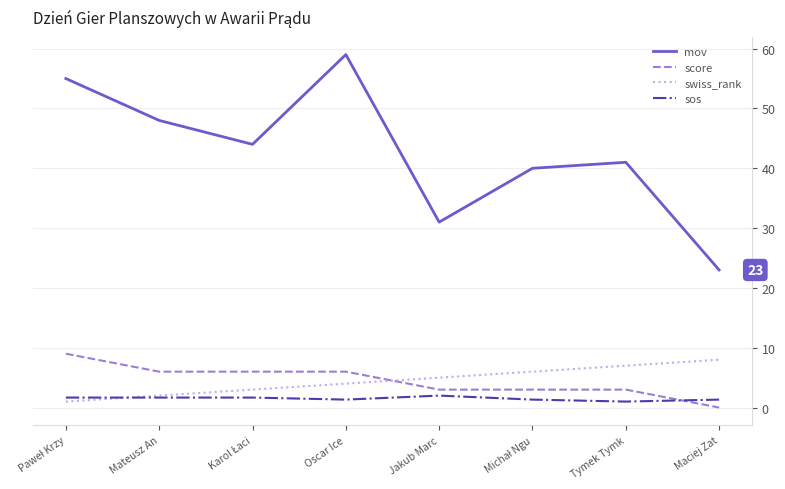

How many lines are shown in the chart?

4